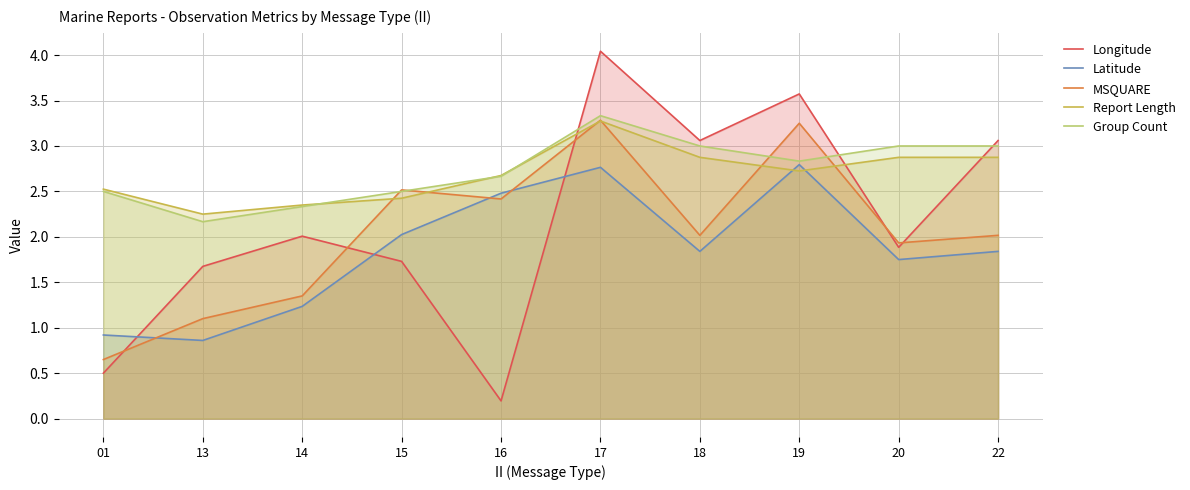

Reading left to right, what are all the values shown in this chart?

Longitude: 0.5	1.7	2.0	1.7	0.2	4.0	3.1	3.6	1.9	3.1
Latitude: 0.9	0.9	1.2	2.0	2.5	2.8	1.8	2.8	1.8	1.8
MSQUARE: 0.7	1.1	1.4	2.5	2.4	3.3	2.0	3.2	1.9	2.0
Report Length: 2.5	2.2	2.4	2.4	2.7	3.3	2.9	2.7	2.9	2.9
Group Count: 2.5	2.2	2.3	2.5	2.7	3.3	3.0	2.8	3.0	3.0